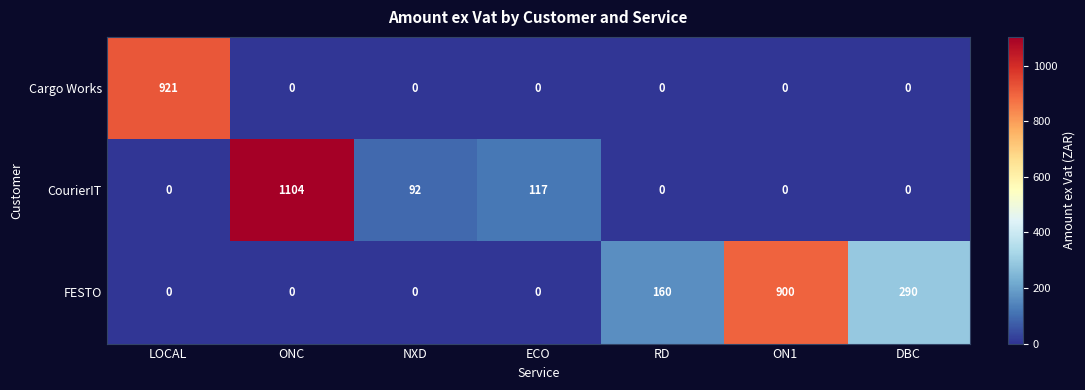

Reading left to right, what are all the values shown in this chart?

Cargo Works: LOCAL=921	ONC=0	NXD=0	ECO=0	RD=0	ON1=0	DBC=0
CourierIT: LOCAL=0	ONC=1104	NXD=92	ECO=117	RD=0	ON1=0	DBC=0
FESTO: LOCAL=0	ONC=0	NXD=0	ECO=0	RD=160	ON1=900	DBC=290